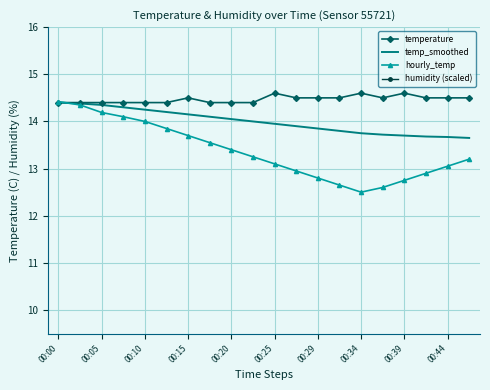

How many lines are shown in the chart?

4